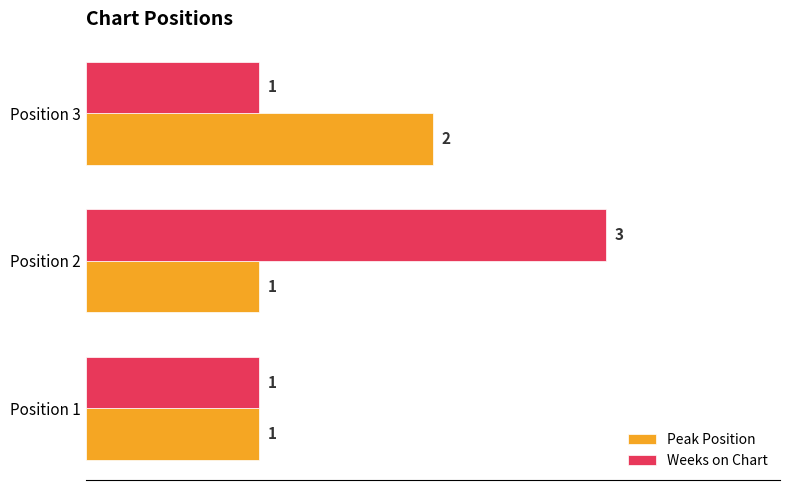

At which category is the sum across all series the highest?

Position 2